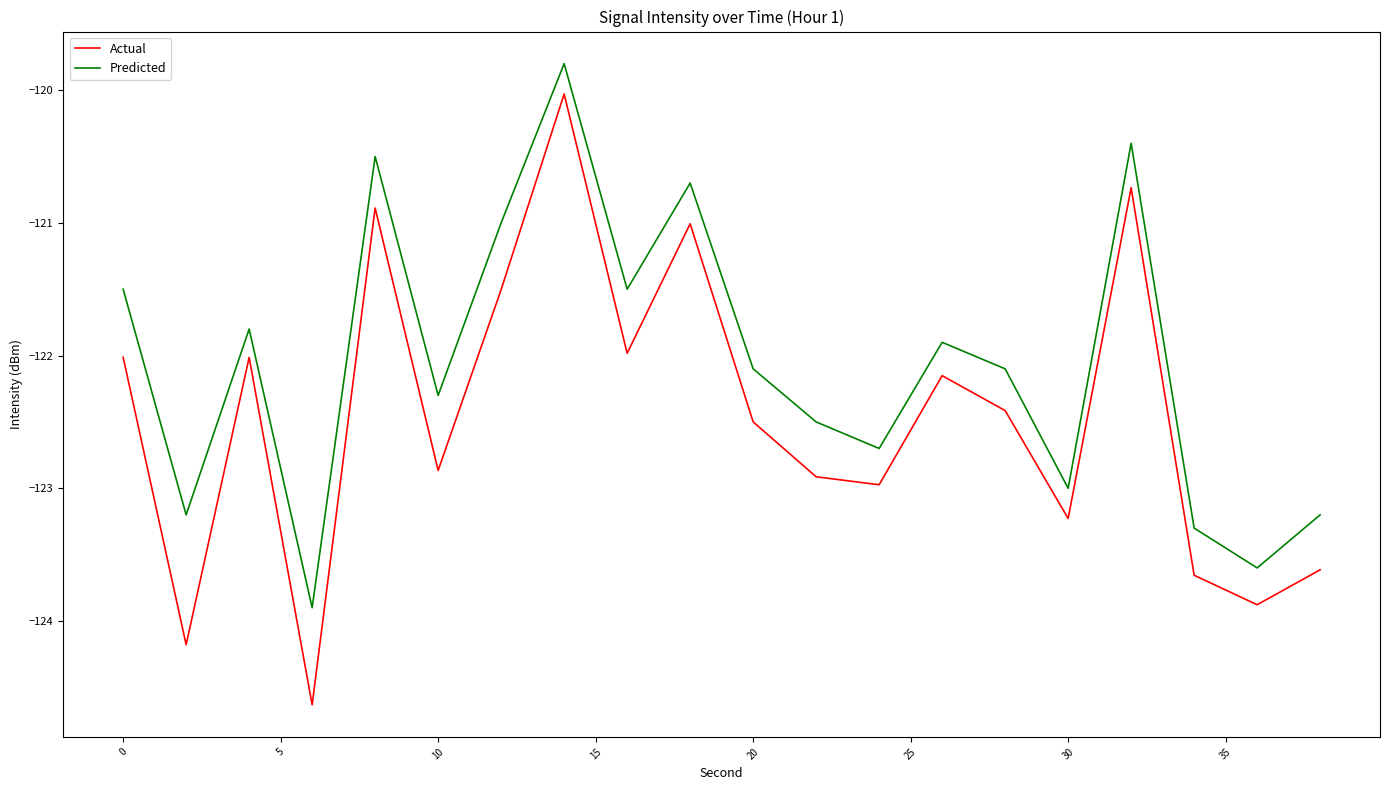

Rank the series by their maximum value, from lowest to highest.

Actual, Predicted